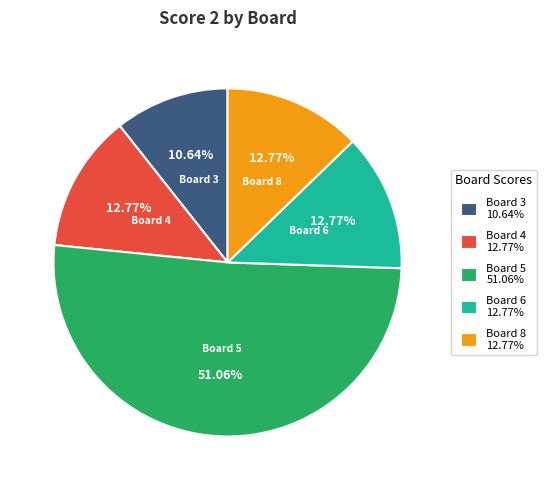

What is the ratio of the value at Board 5 to the value at Board 6?

4.0